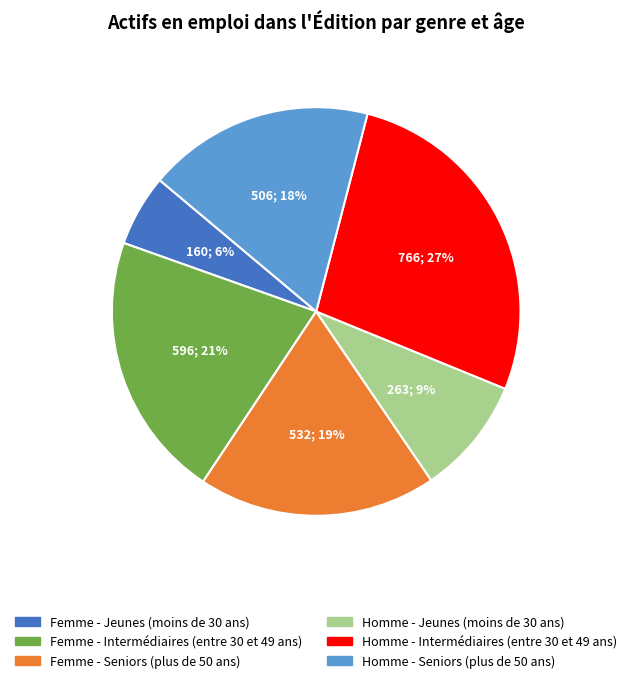

What percentage is the Femme - Intermédiaires (entre 30 et 49 ans) slice, to the nearest percent?

21%